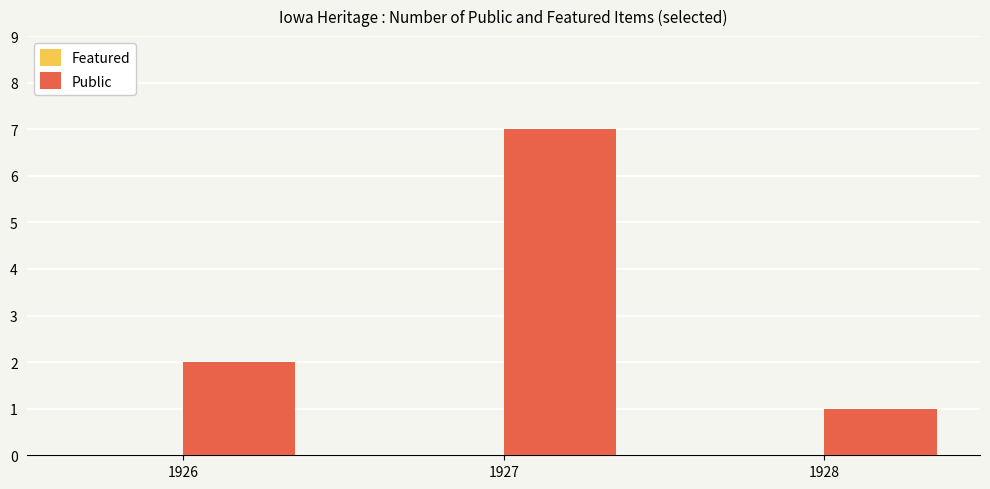

Approximately how many times larger is the value at 1927 compared to 1928?

7.0